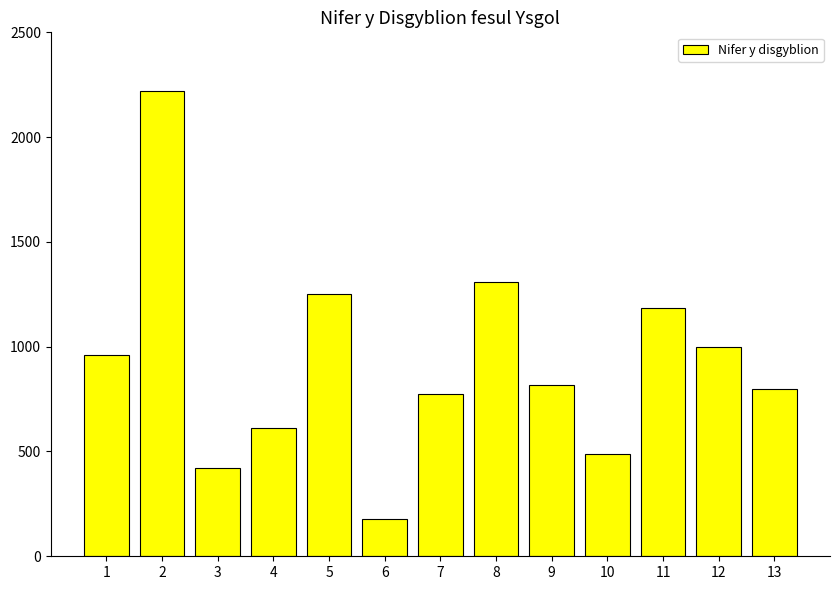

Which category has the lowest value across all series?

6